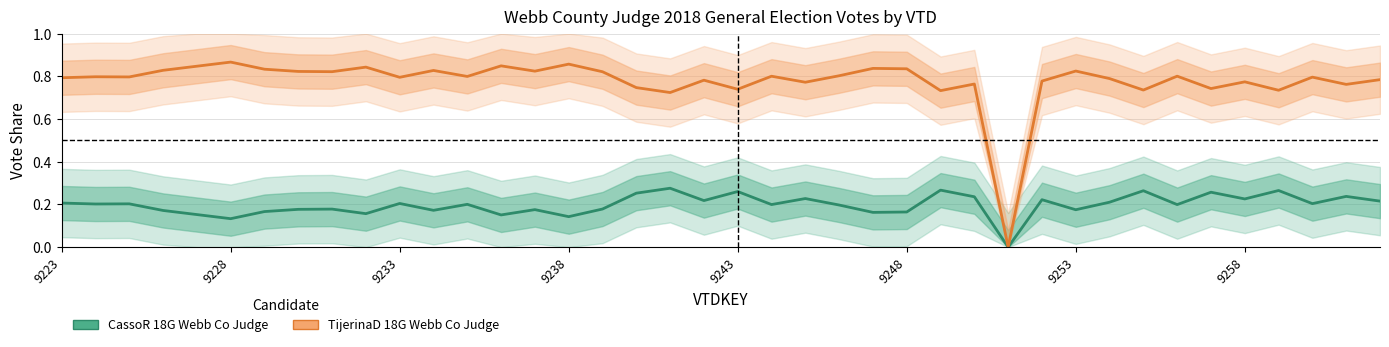

Between 10 and 14, which series saw the biggest shift?

CassoR_18G_Webb Co Judge